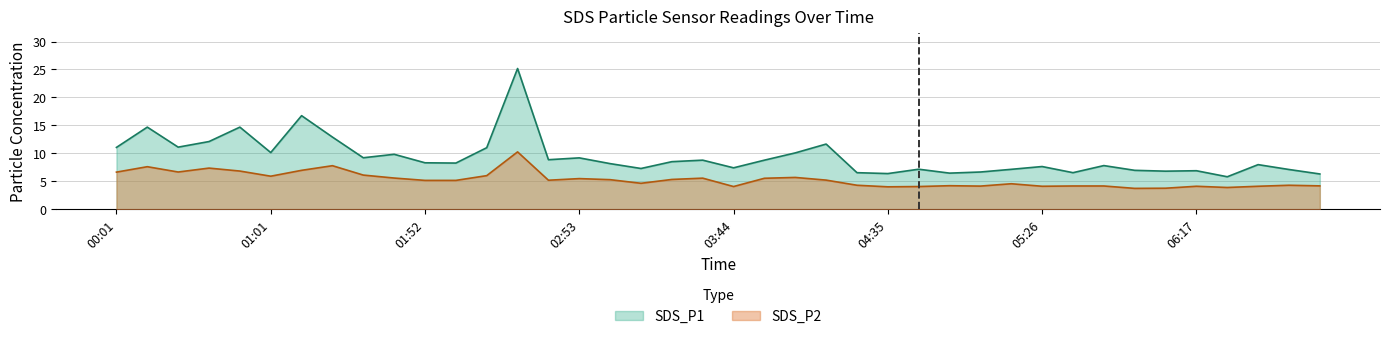

Where is SDS_P1 nearest to the value 15?

00:11